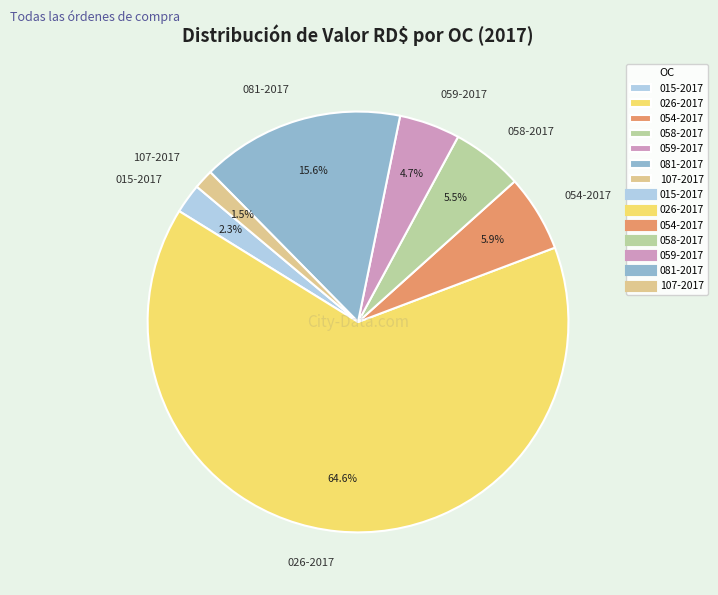

Count the number of slices in the pie.

7